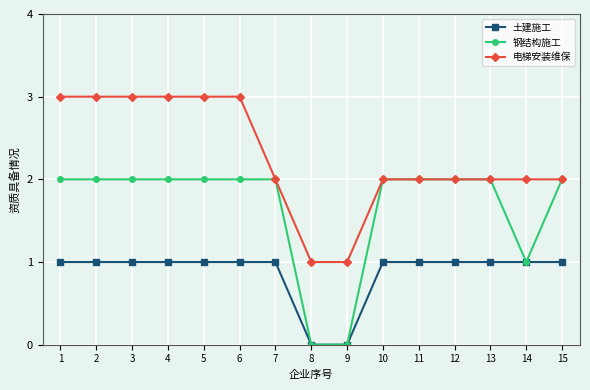

Between 5 and 15, which series saw the biggest shift?

电梯安装维保